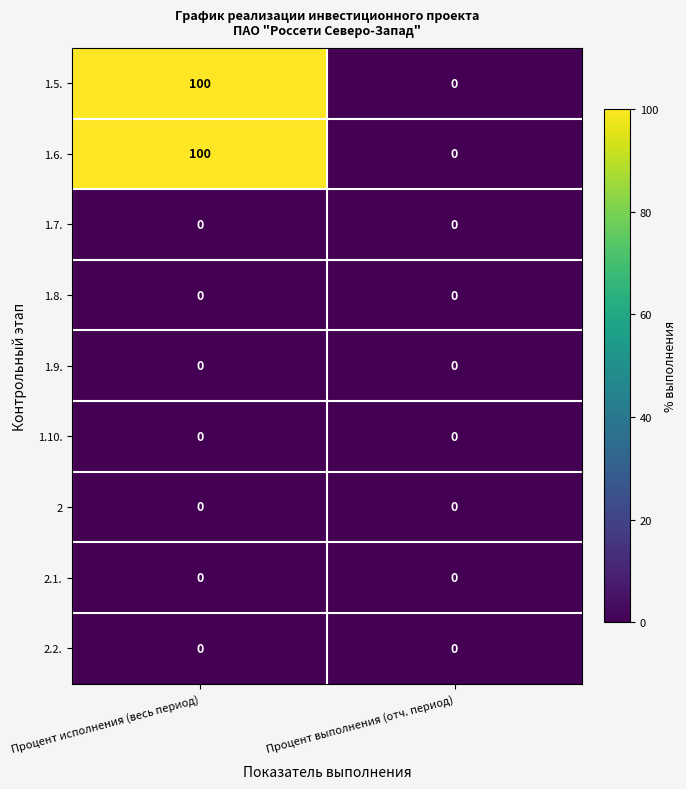

What is the spread (max minus min) of values at Процент исполнения (весь период)?

100